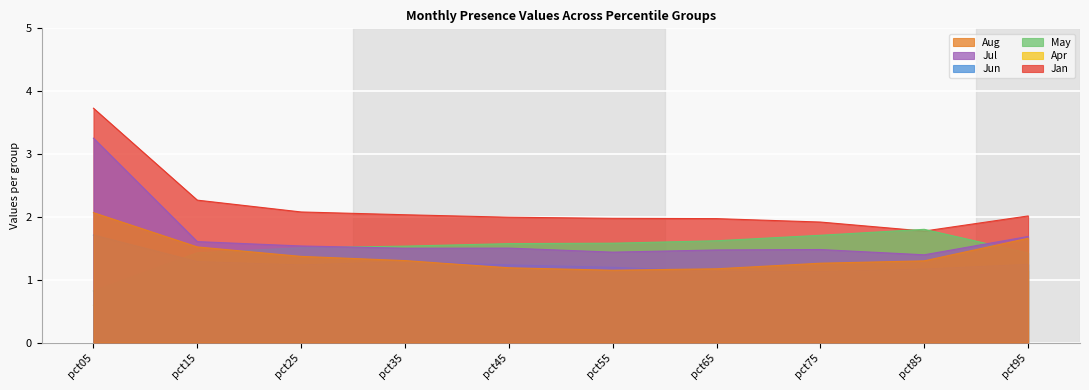

How many lines are shown in the chart?

6